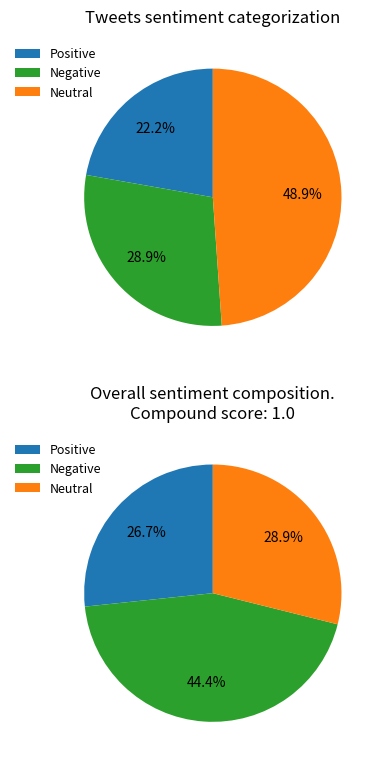

To the nearest percent, what is the difference between the 4 and 3 slice percentages?

16%